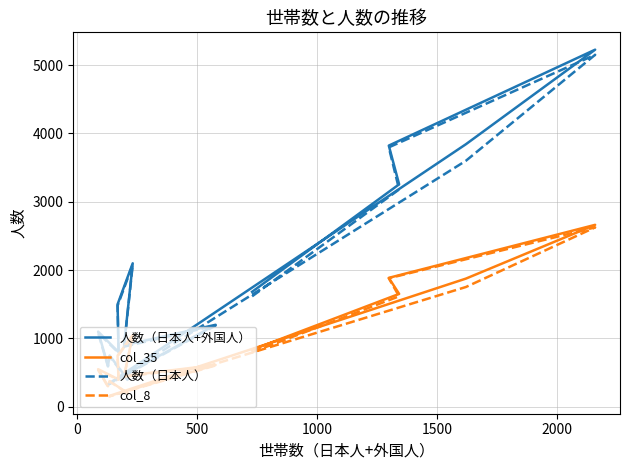

Which series has the largest total across all categories?

人数（日本人+外国人）